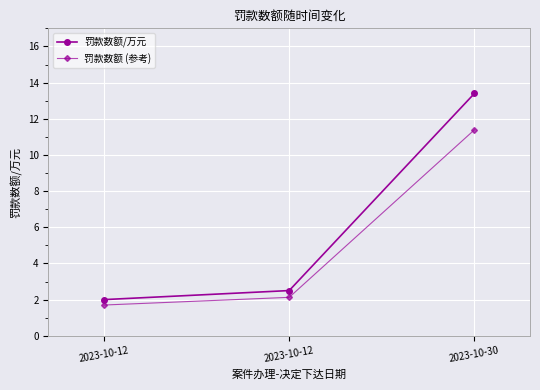

What is the sum of all 罚款数额/万元 values?

17.9